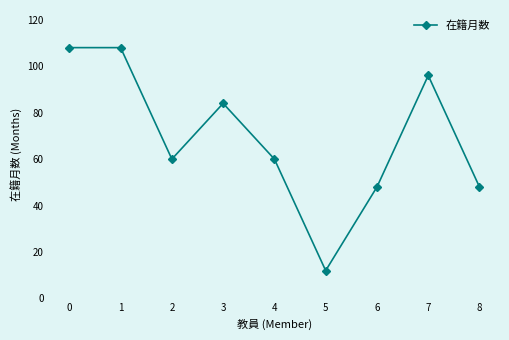

How many points are lower than both their immediate neighbors (excluding endpoints)?

2